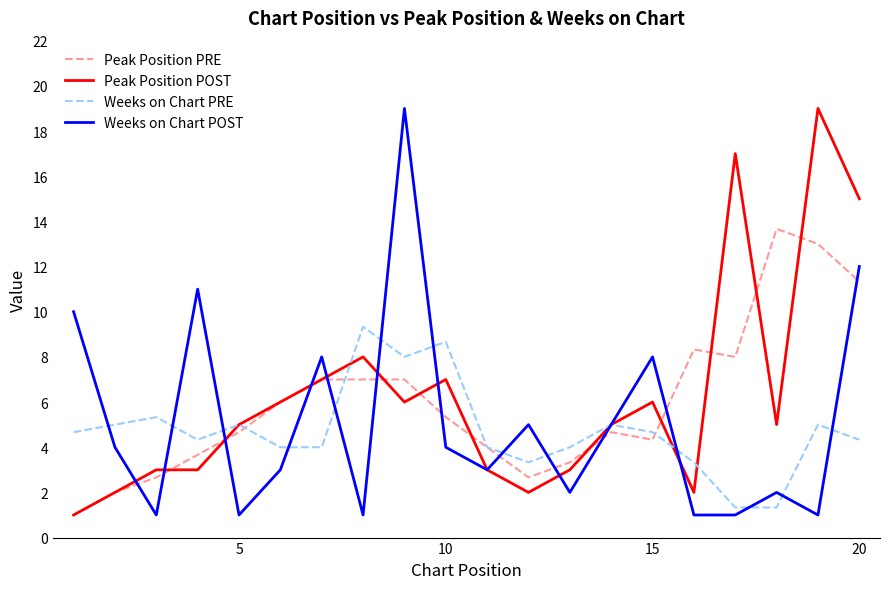

What is the smallest value displayed?

1.0